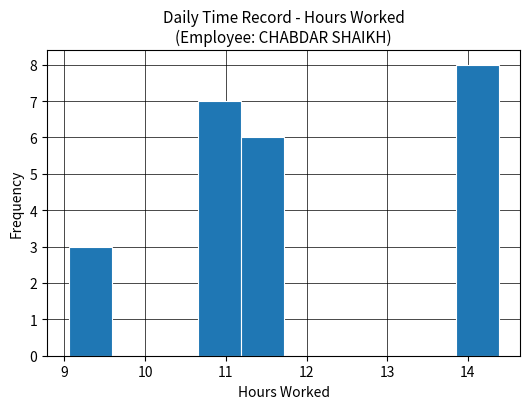

How tall is the bar that spans 13.8 to 14.4 on the x-axis? Neither the bar edges nor the heights are printed on the chart, so give them approximately, as read against the axes.

8